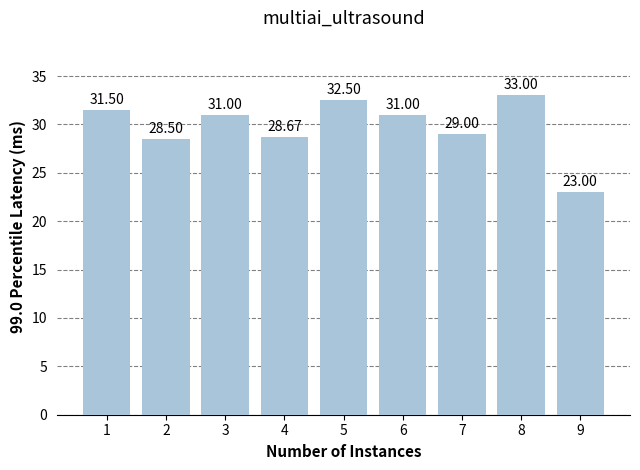

What is the approximate value at 2?

28.5